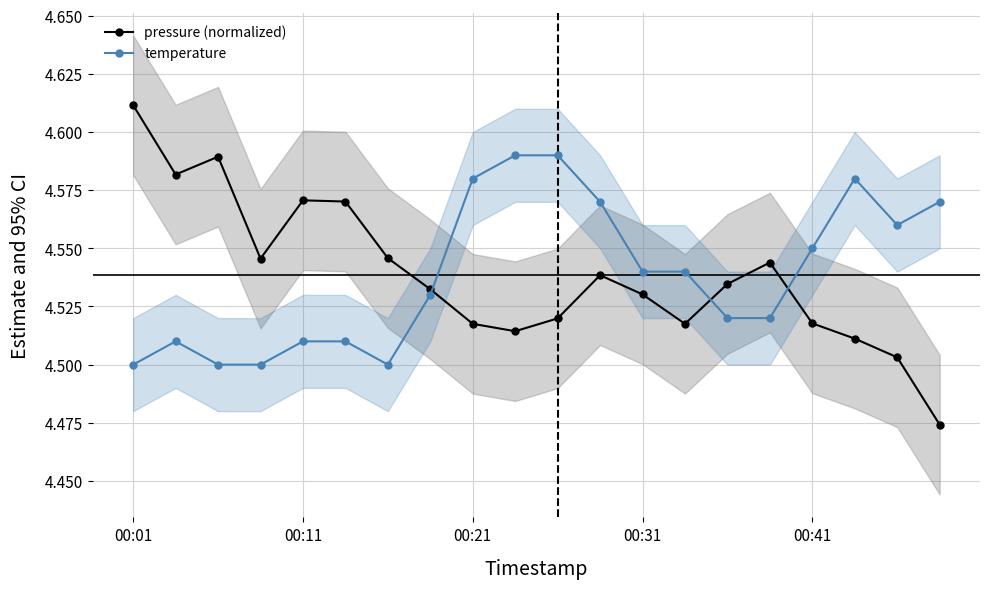

How many interior local peaks does the temperature series have?

2